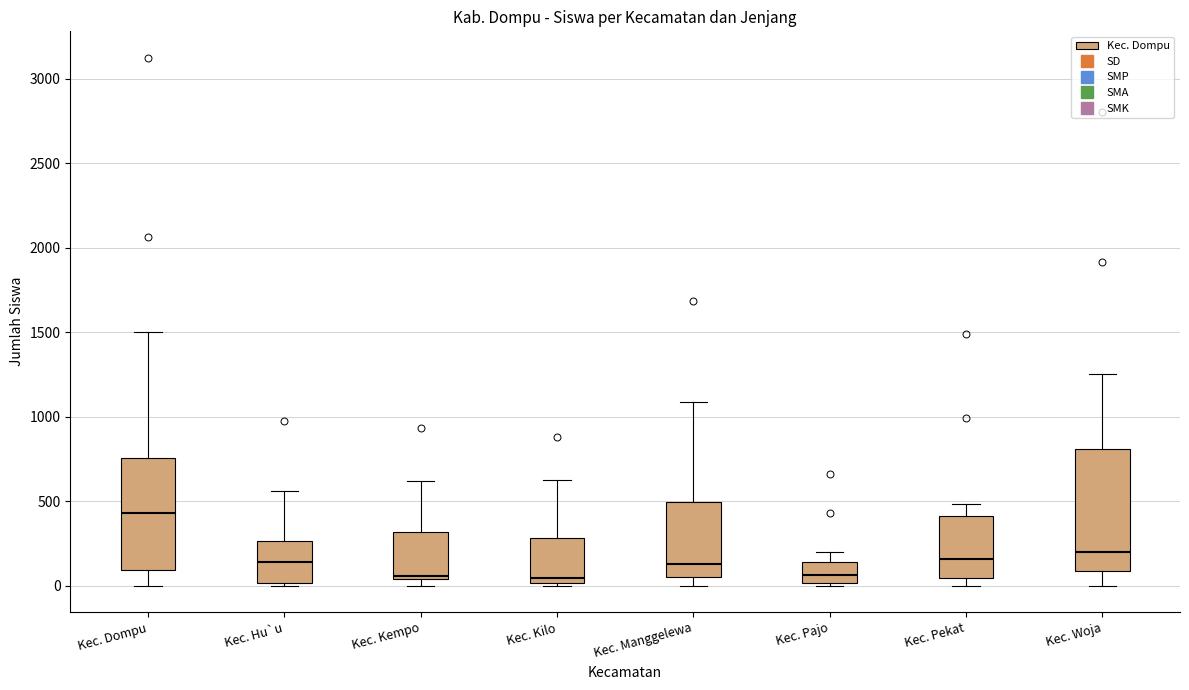

Comparing the boxes themselves (not the whiskers), which one is the tallest?

Kec. Woja